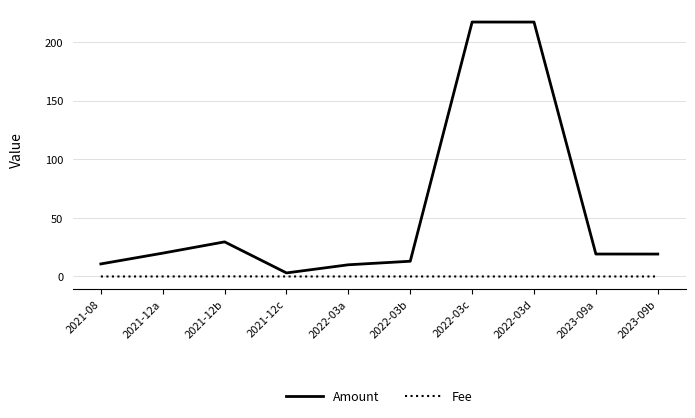

What is the sum of the Amount values at 2023-09b and 2021-12a?

39.1